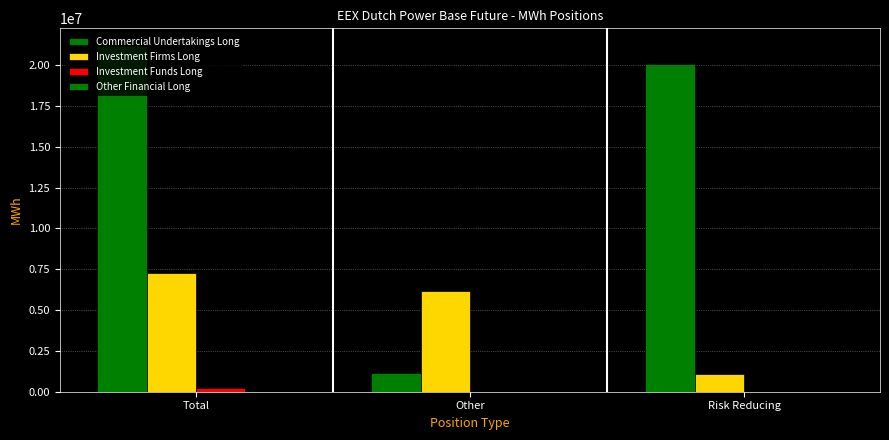

Does the chart contain stacked bars?

No